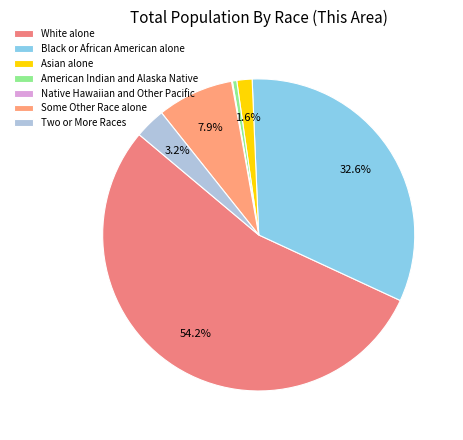

To the nearest percent, what percentage of the pie is Asian alone?

2%